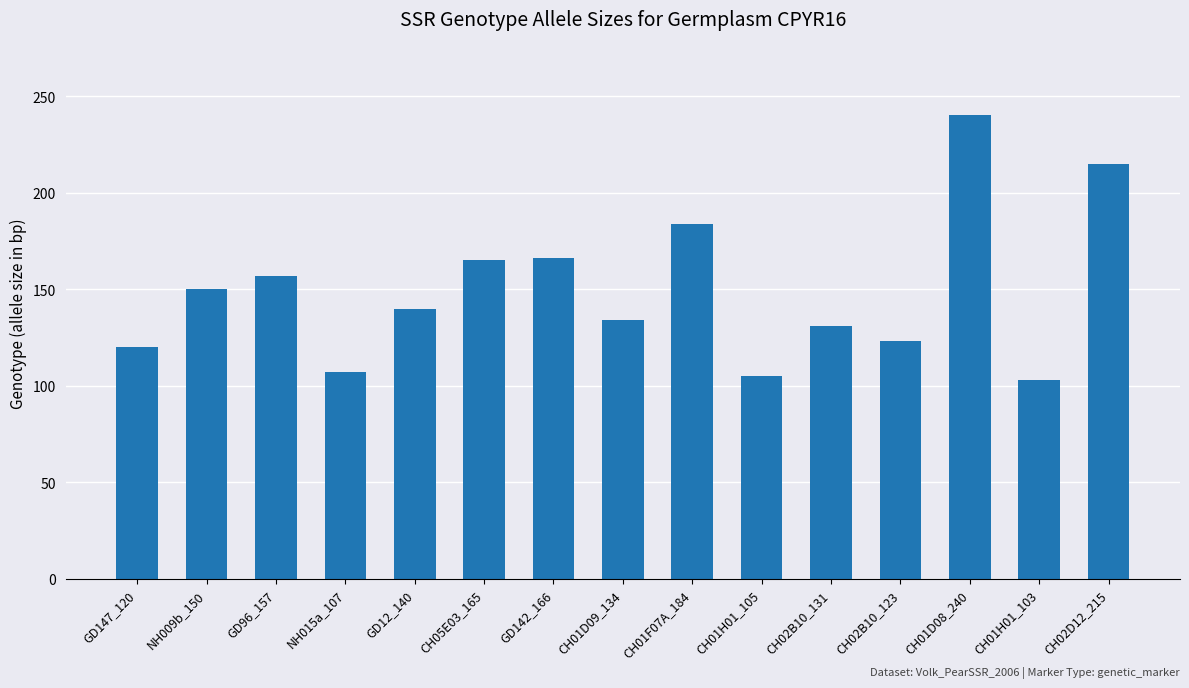

What is the greatest value displayed?

240